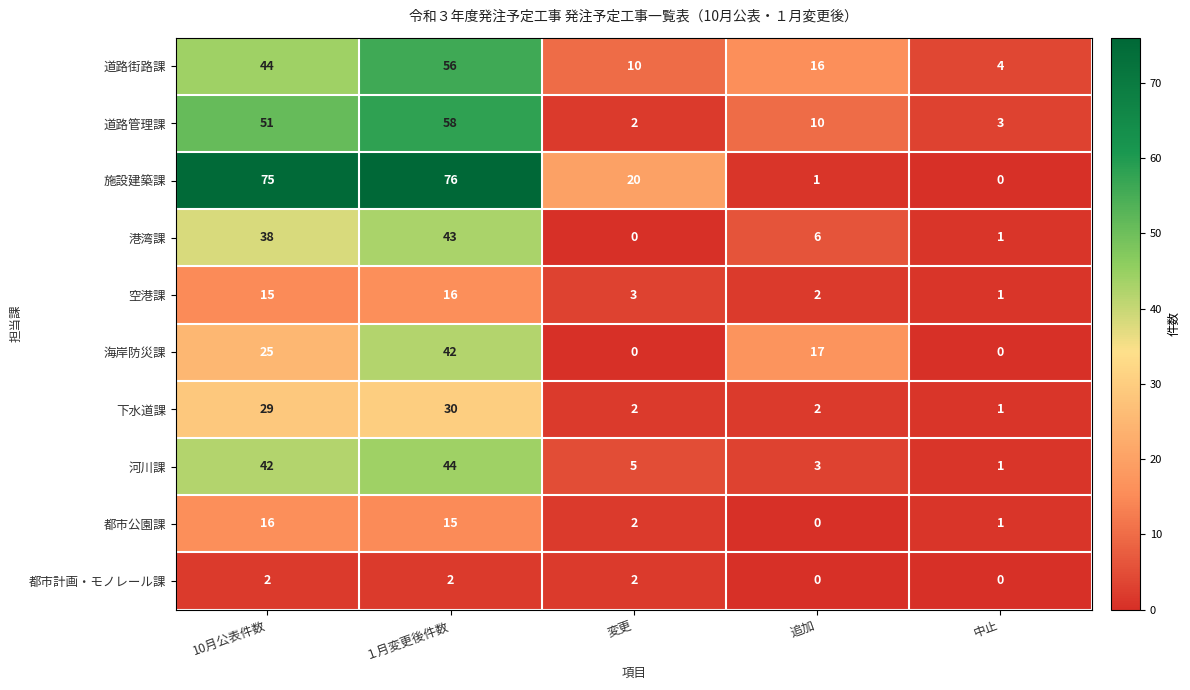

What is the difference between the highest and lowest values at 10月公表件数?

73